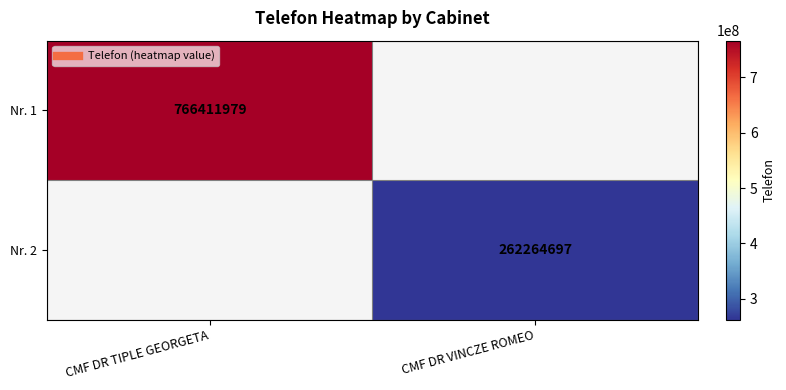

List the labels in order of Nr. 2 value, smallest first.

CMF DR TIPLE GEORGETA, CMF DR VINCZE ROMEO